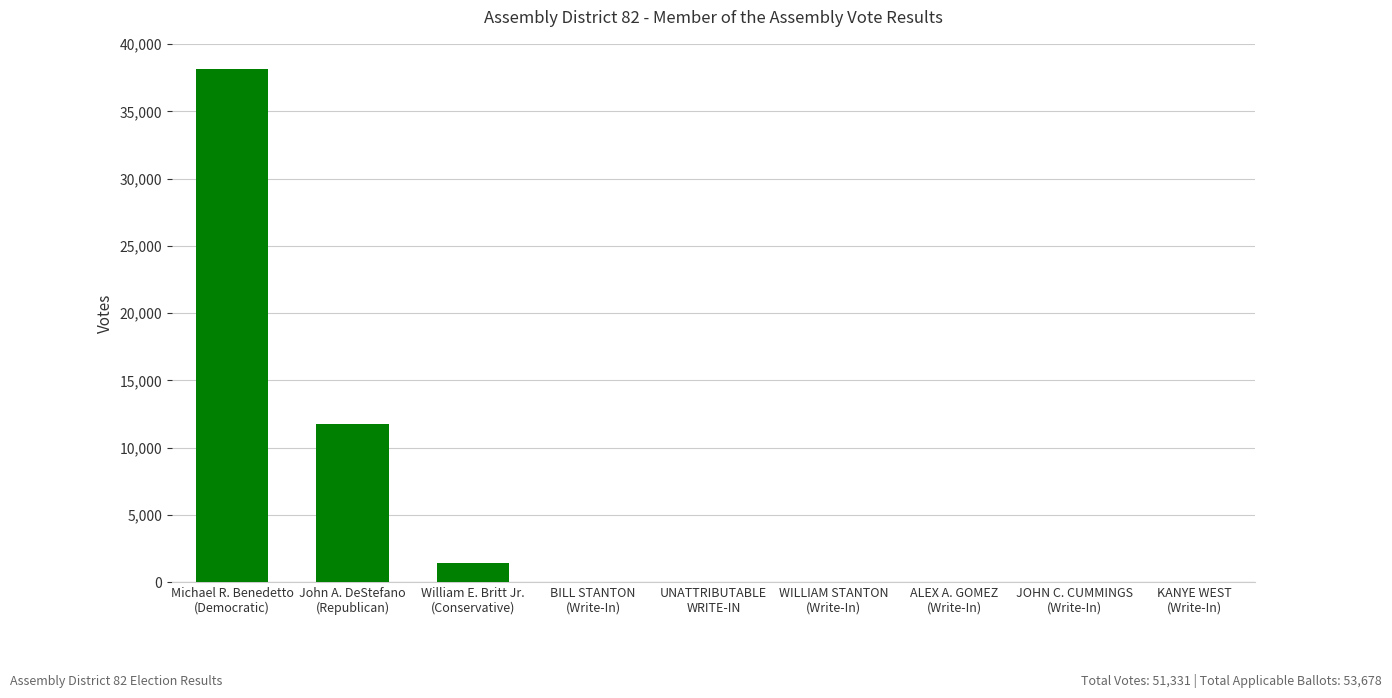

What is the maximum value shown in the chart?

38120